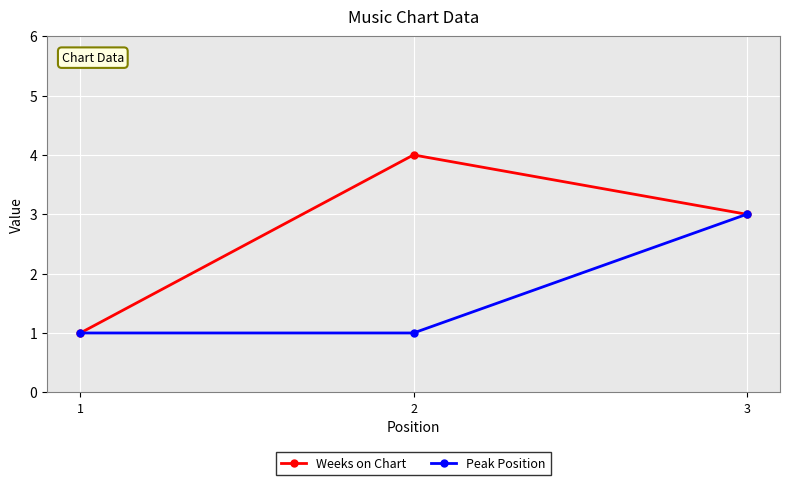

At which category does the chart reach its peak across all series?

2